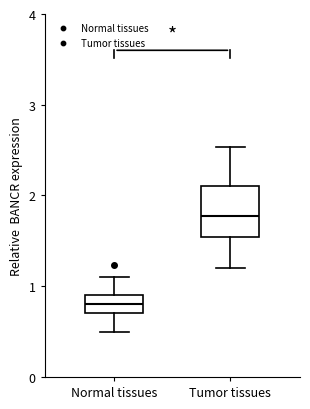

Which box's median line is the lowest?

Normal tissues